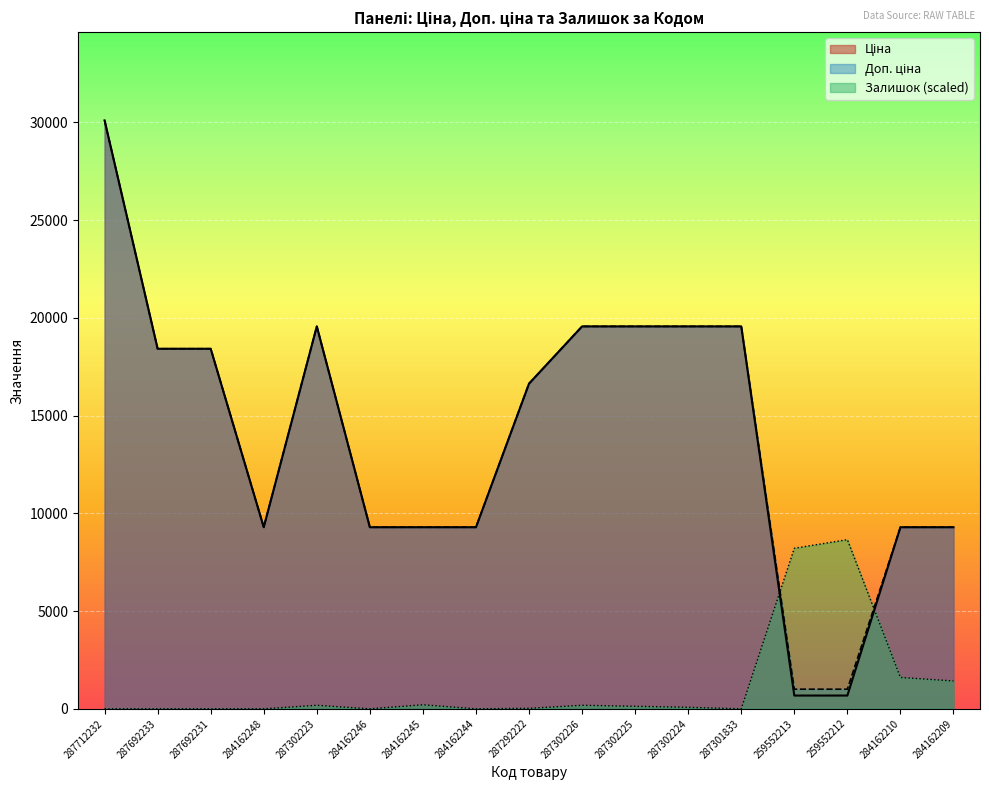

True or false: Доп. ціна and Ціна cross at least once.

False